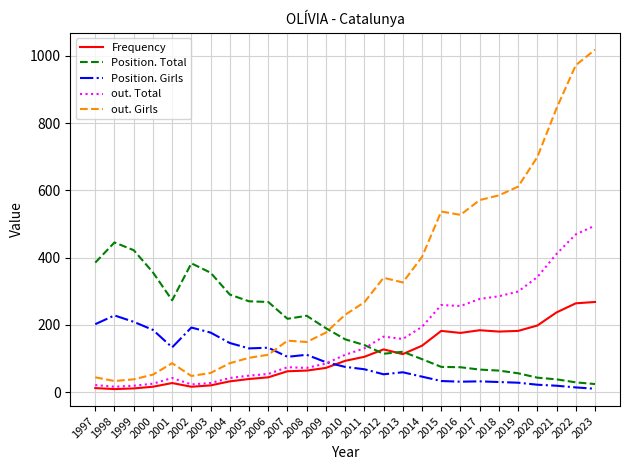

What is the total value across all series at 2003?

636